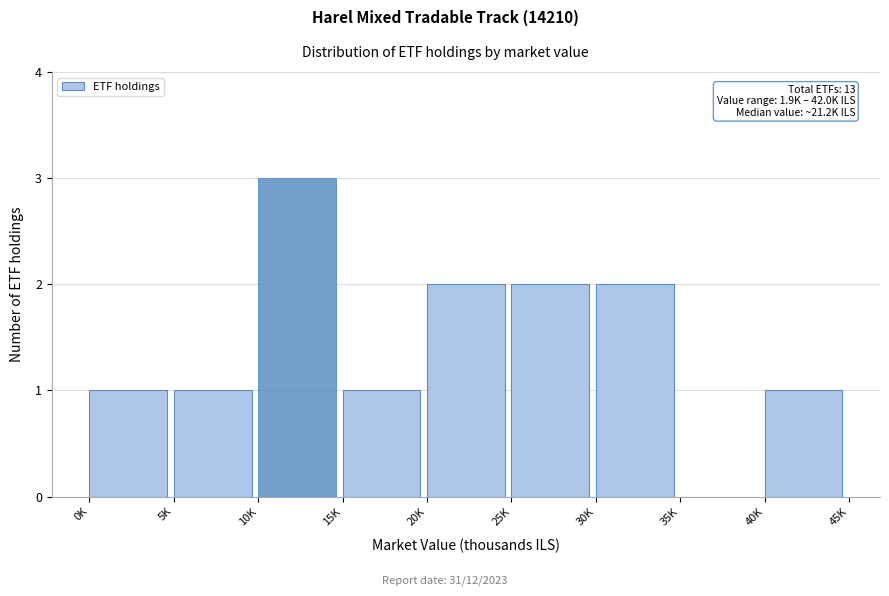

Reading right to left, list all the values displayed in this chart.

40K=1	35K=0	30K=2	25K=2	20K=2	15K=1	10K=3	5K=1	0K=1